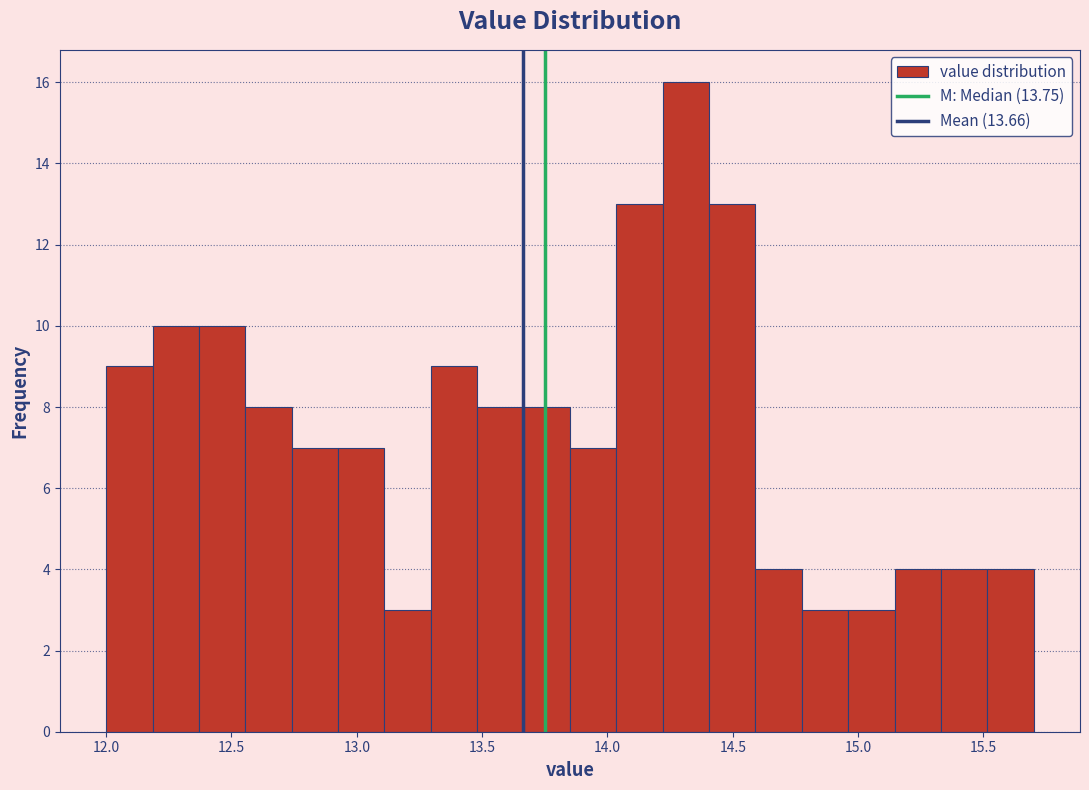

Around what value on the x-axis is the tallest bar? Give the approximate position of its centre, as read against the axis.

14.30